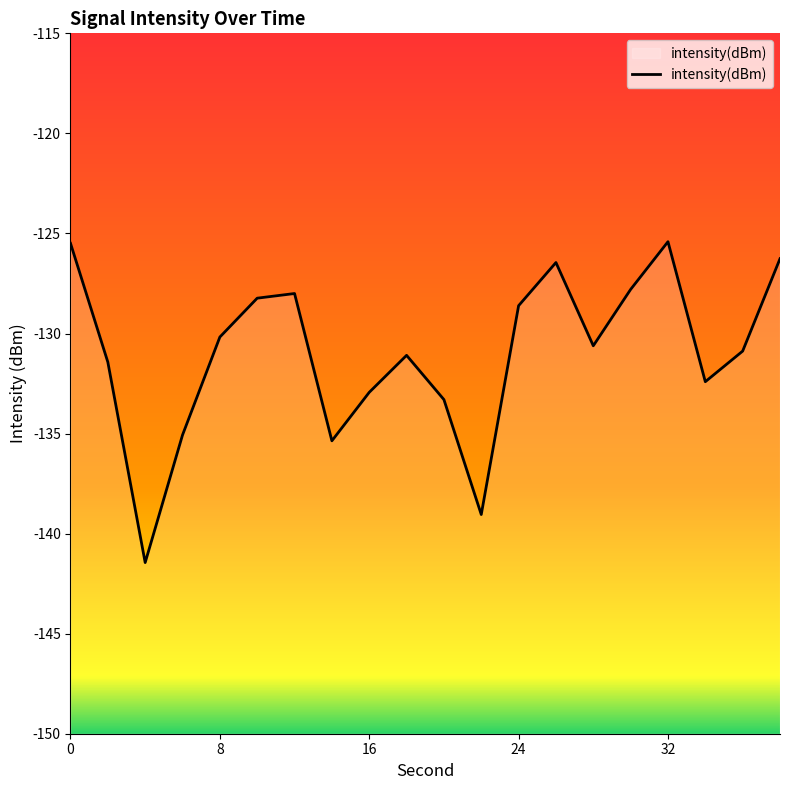

What is the change in value from 20 to 28?

+2.7